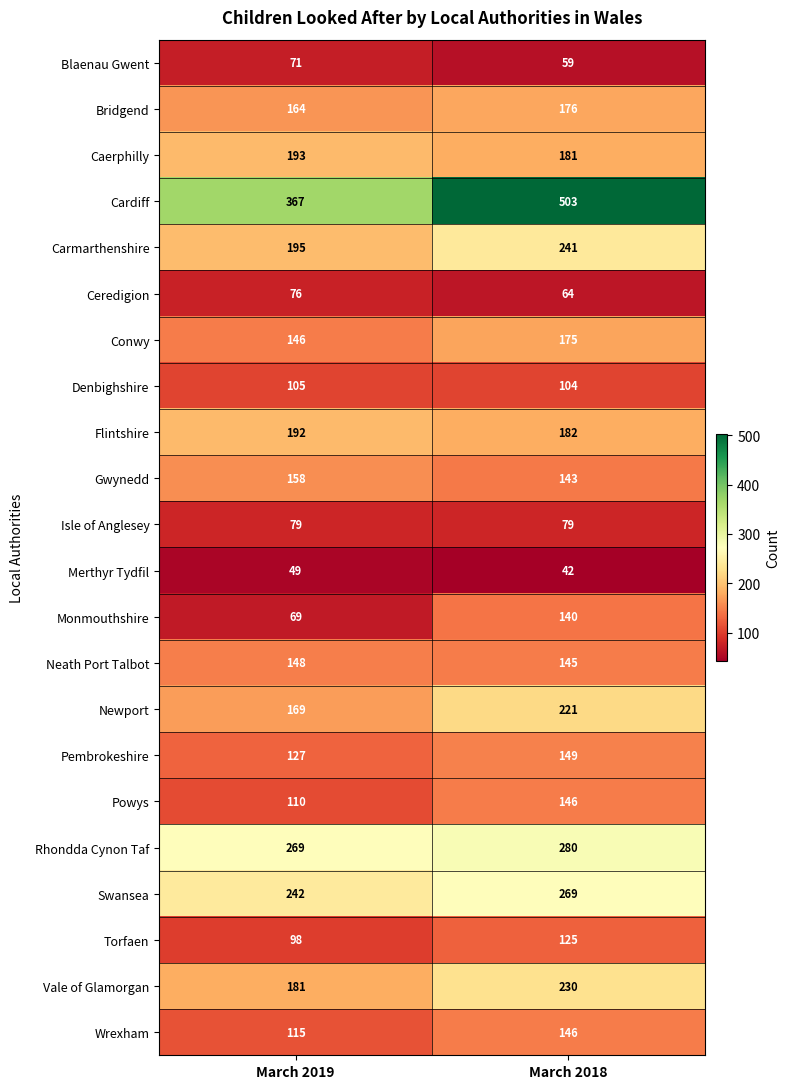

What is the sum of all Ceredigion values?

140